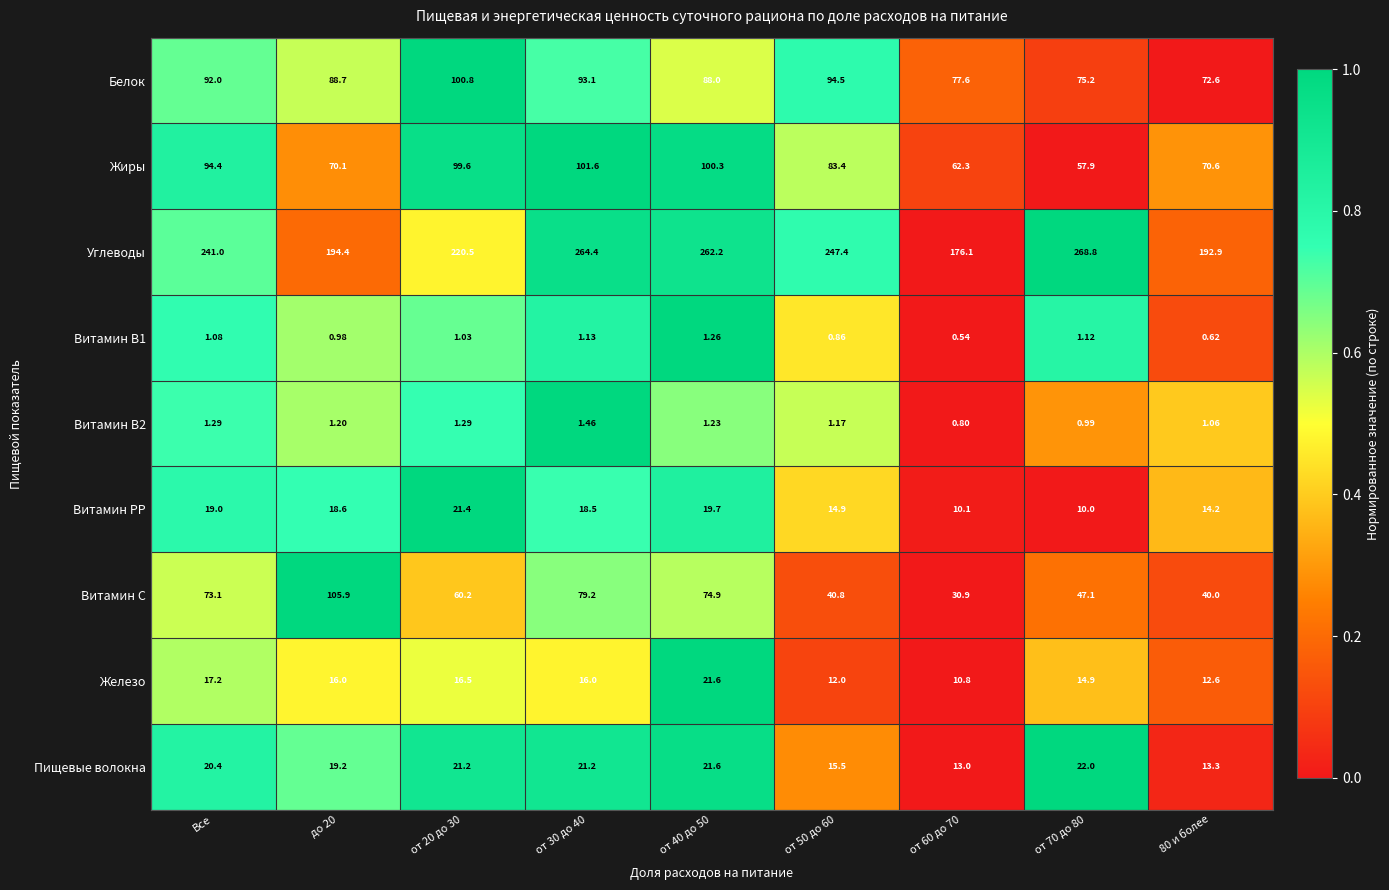

Is the value of Витамин РР at от 40 до 50 greater than the value of Жиры at от 60 до 70?

No